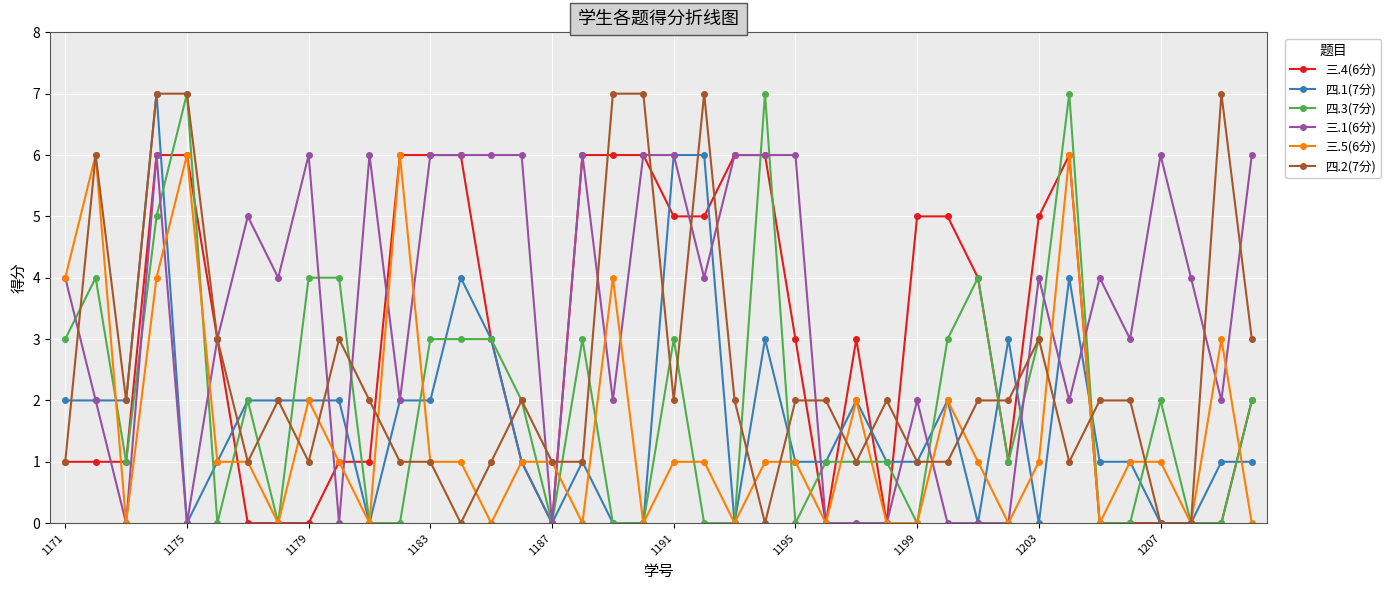

Which series has the largest total across all categories?

三.1(6分)